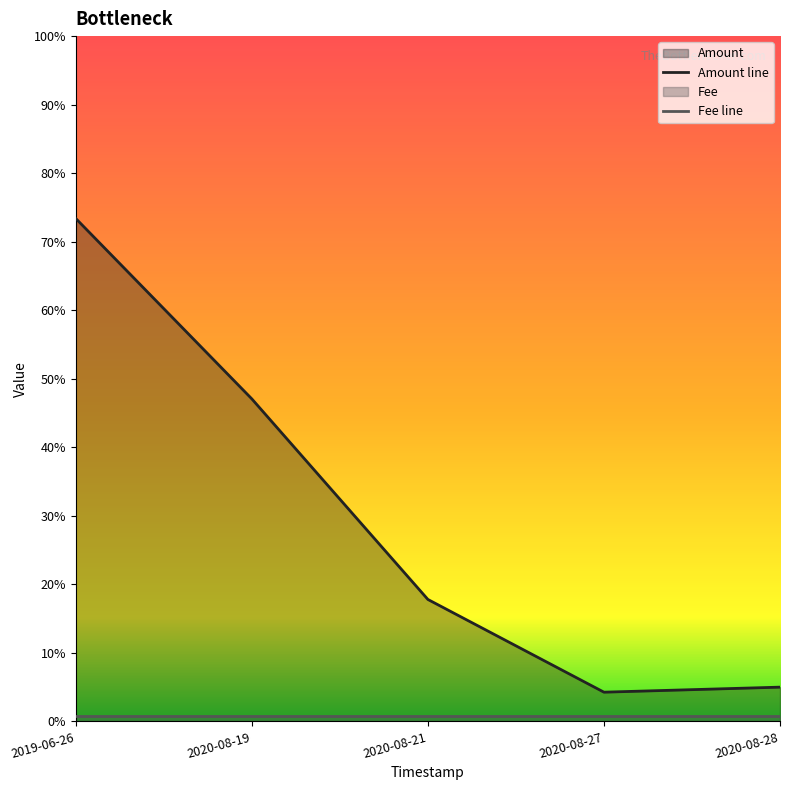

What is the difference between the maximum and second lowest values?

0.7